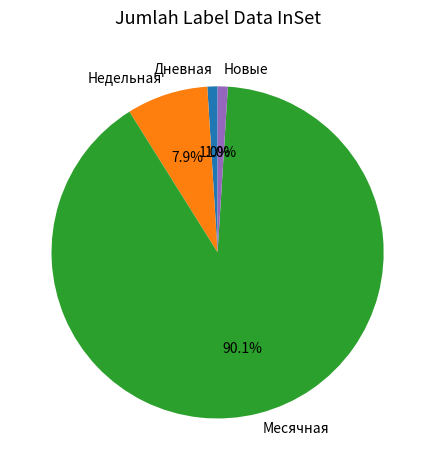

What percentage is the Месячная slice, to the nearest percent?

90%